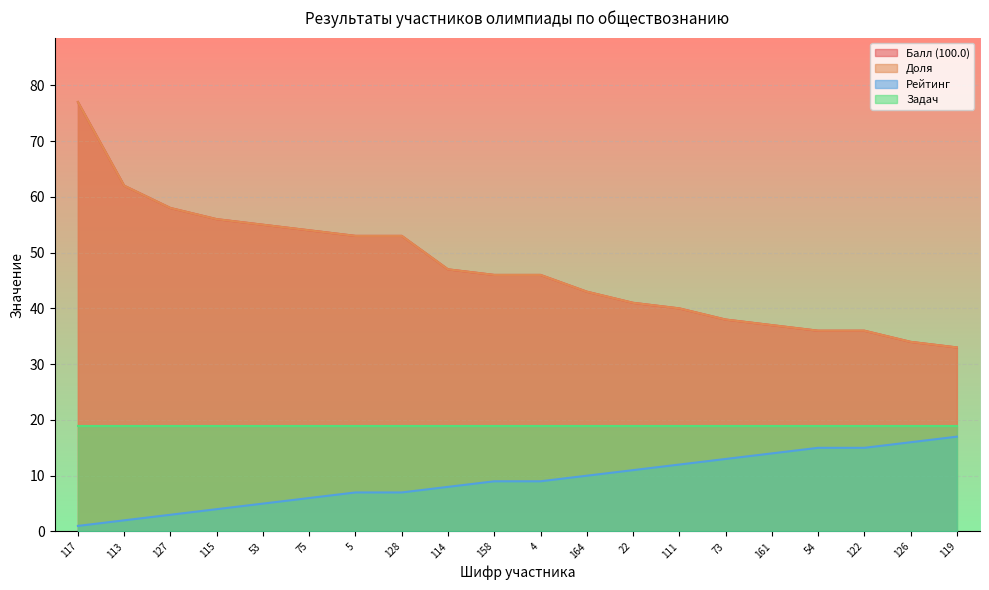

Which category has the lowest value across all series?

117